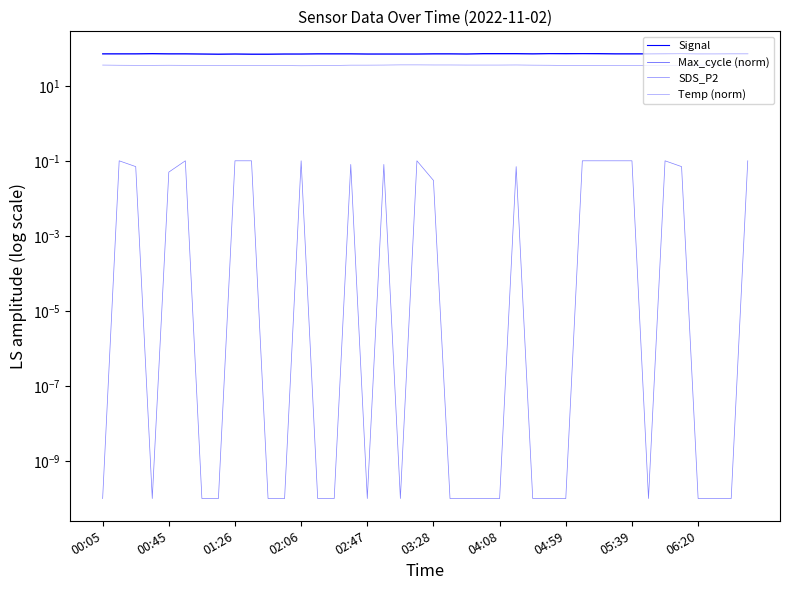

What is the total value across all series at 38?

176.9